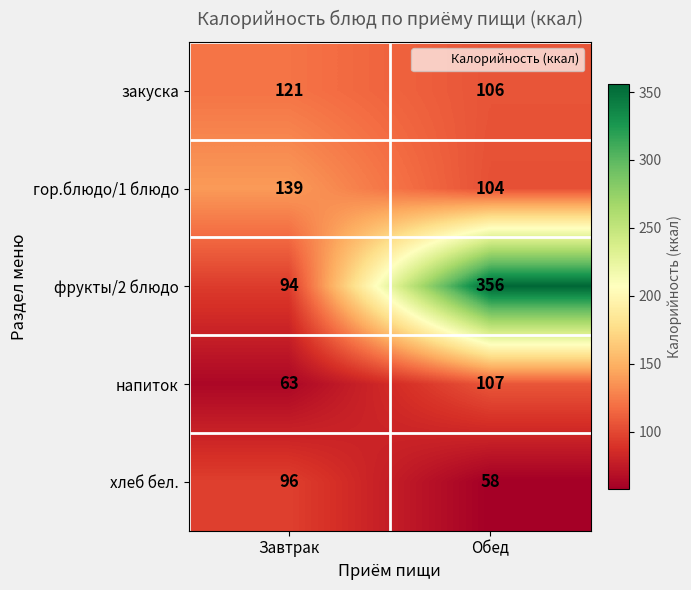

At which category is the sum across all series the highest?

Обед